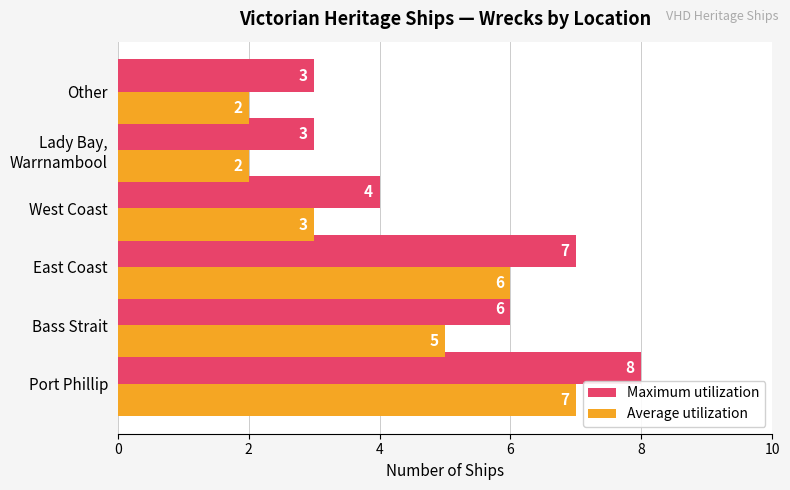

What is the average value of the Average utilization series?

4